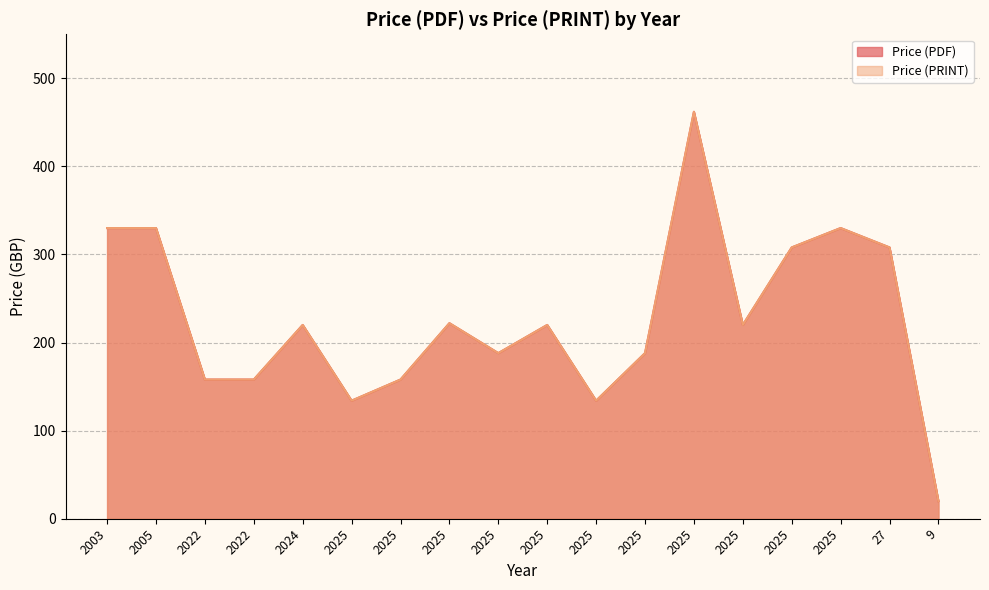

What is the sum of the Price (PRINT) values at 2025 and 2025?

410